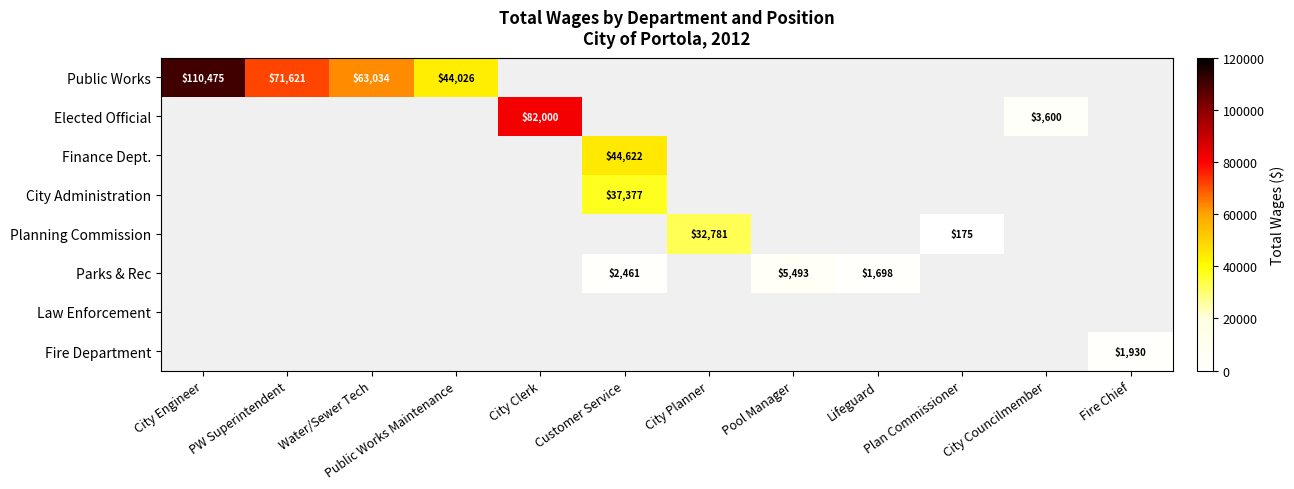

At how many categories does at least one series exceed 67292?

3